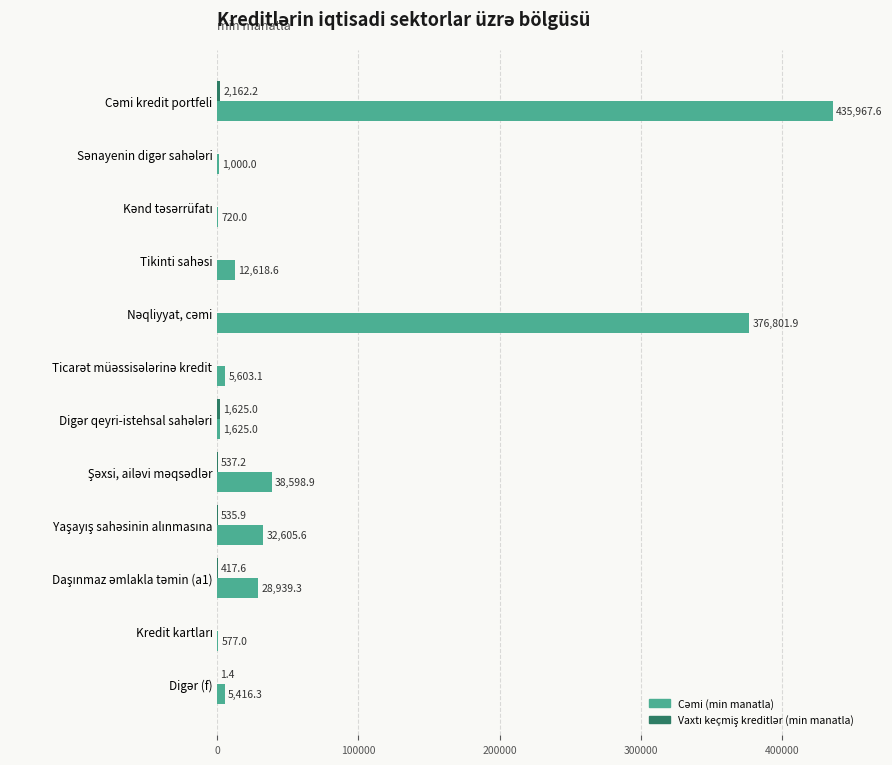

What is the maximum value shown in the chart?

435967.6